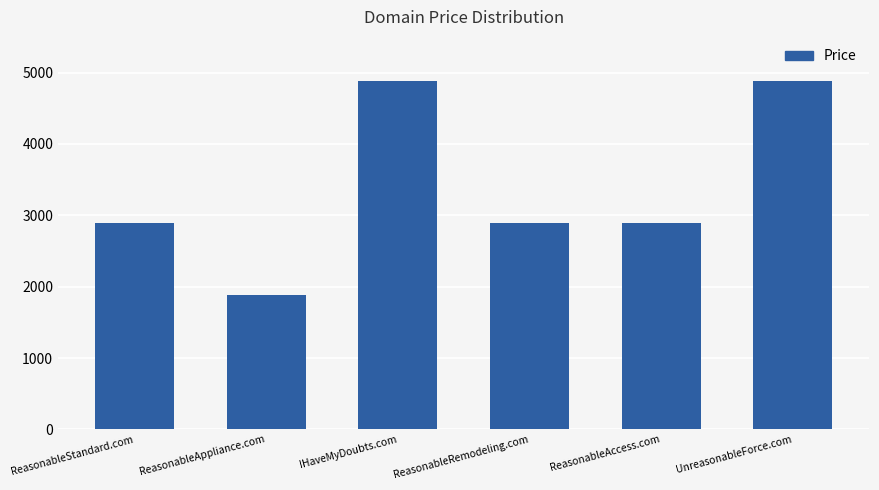

Count the values in the range 2888 to 4888.

5